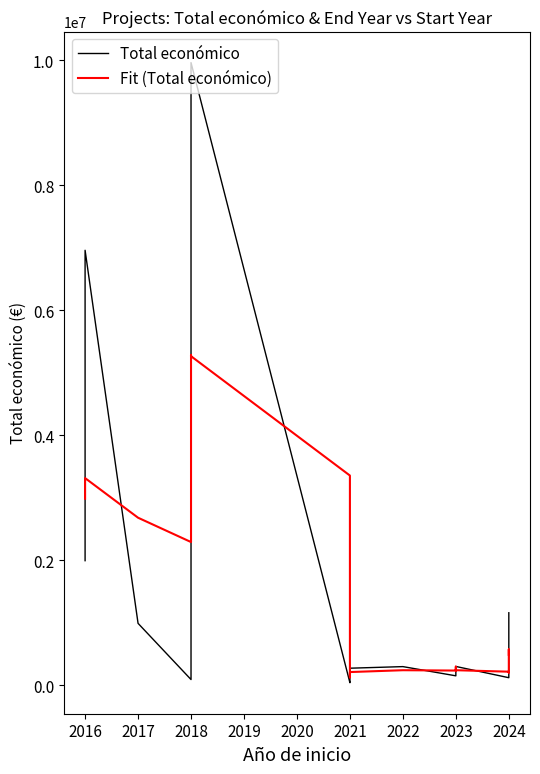

True or false: Total económico has more than 1 interior local peaks.

True